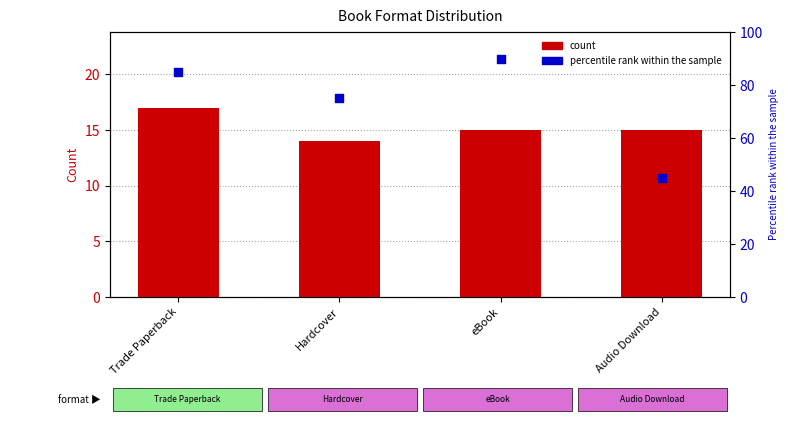

Is the value of percentile rank within the sample at Trade Paperback greater than the value of count at Audio Download?

Yes